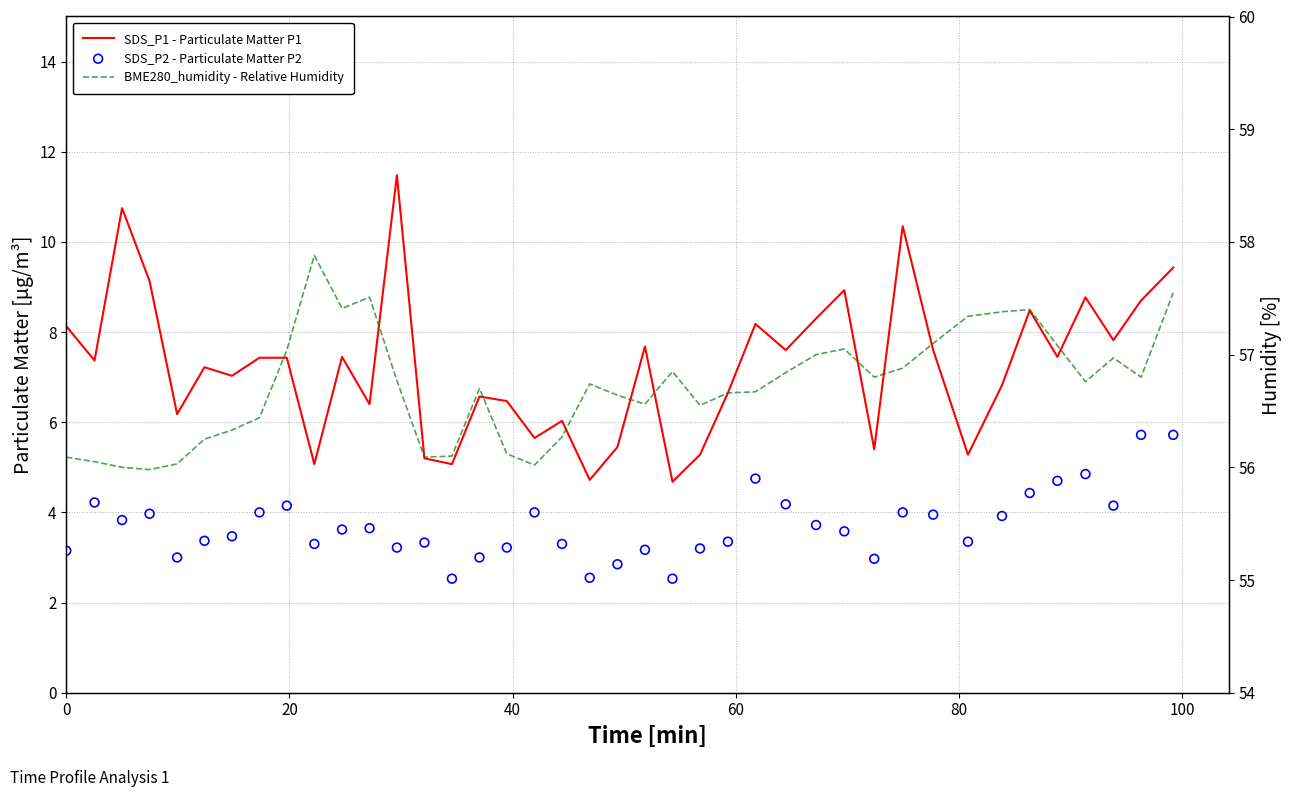

Which series contains the lowest Y value?

SDS_P2 - Particulate Matter P2